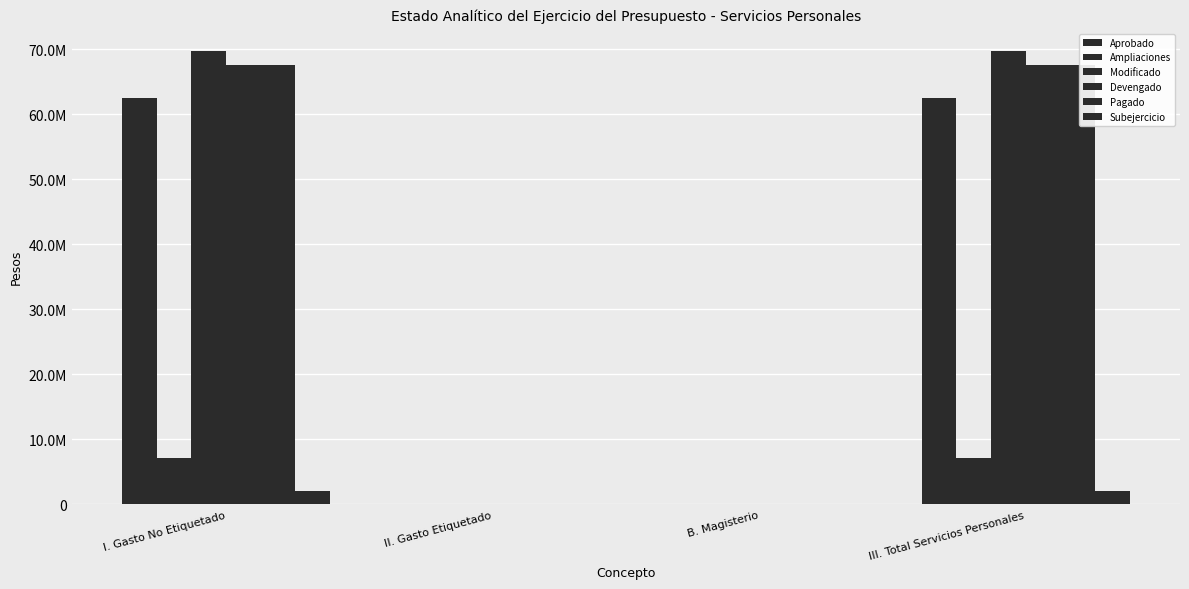

How many positive values does the Ampliaciones series have?

2